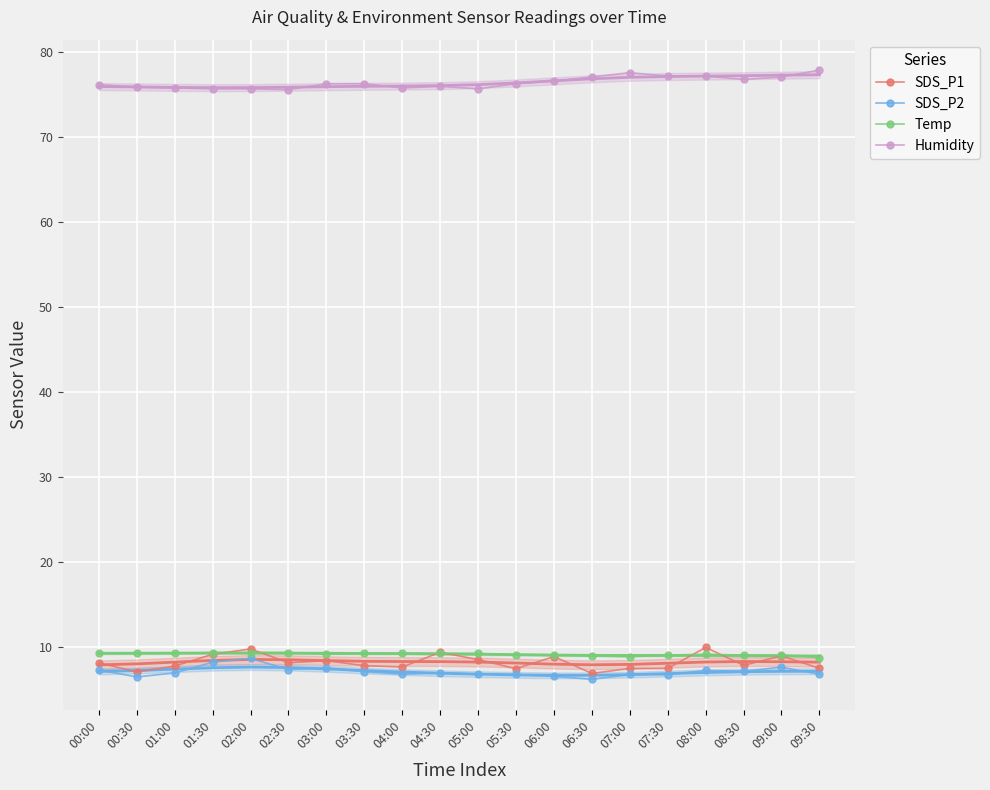

Which category has the lowest value in the Temp series?

09:30